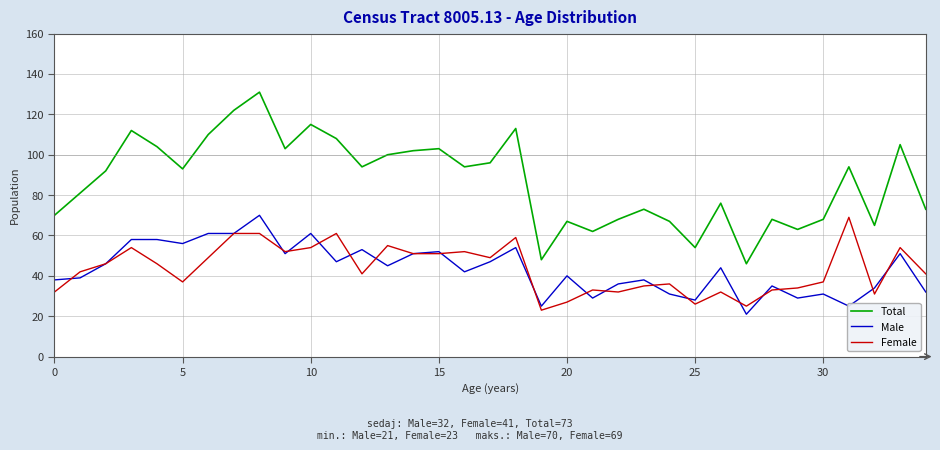

At how many categories does at least one series exceed 51?

33